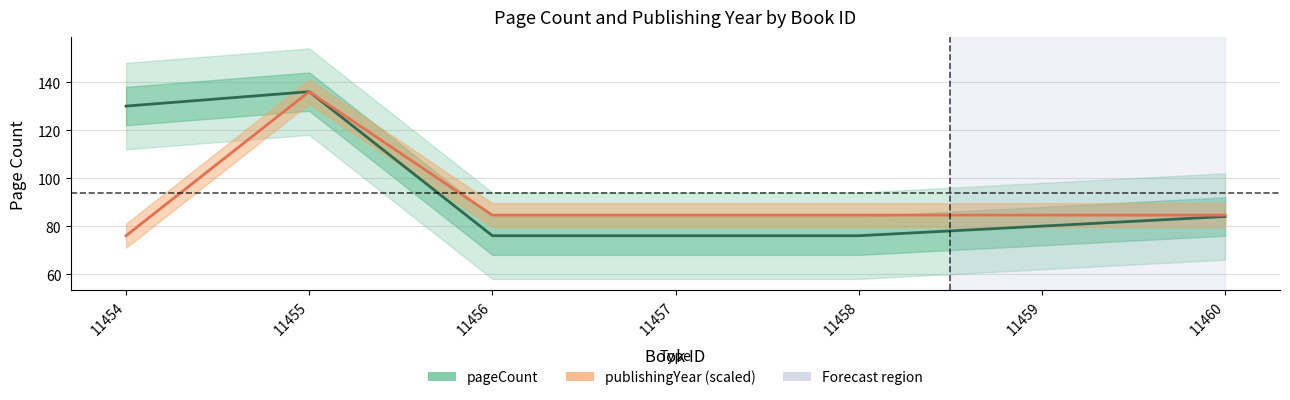

List the series in order of their peak value, highest first.

pageCount, publishingYear